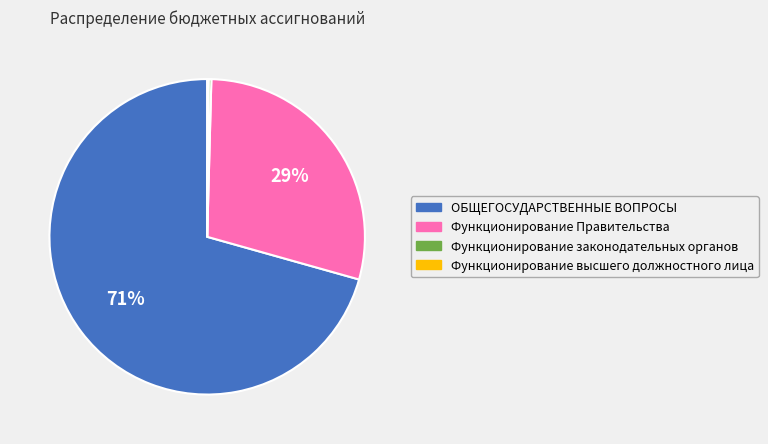

True or false: Функционирование Правительства accounts for 29% of the total.

True